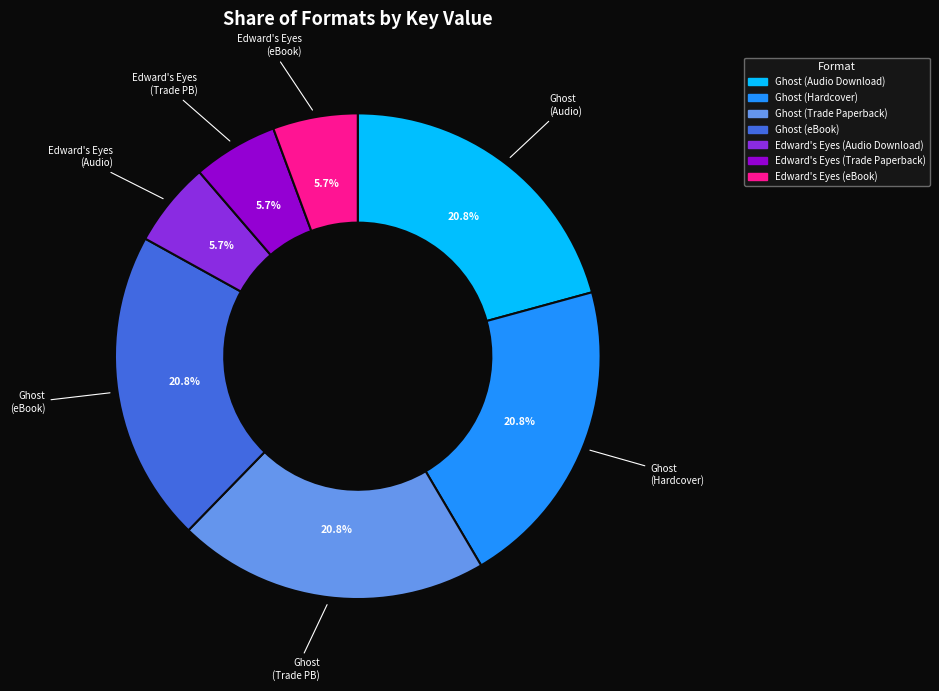

To the nearest percent, what is the difference between the largest and smallest slice percentages?

15%